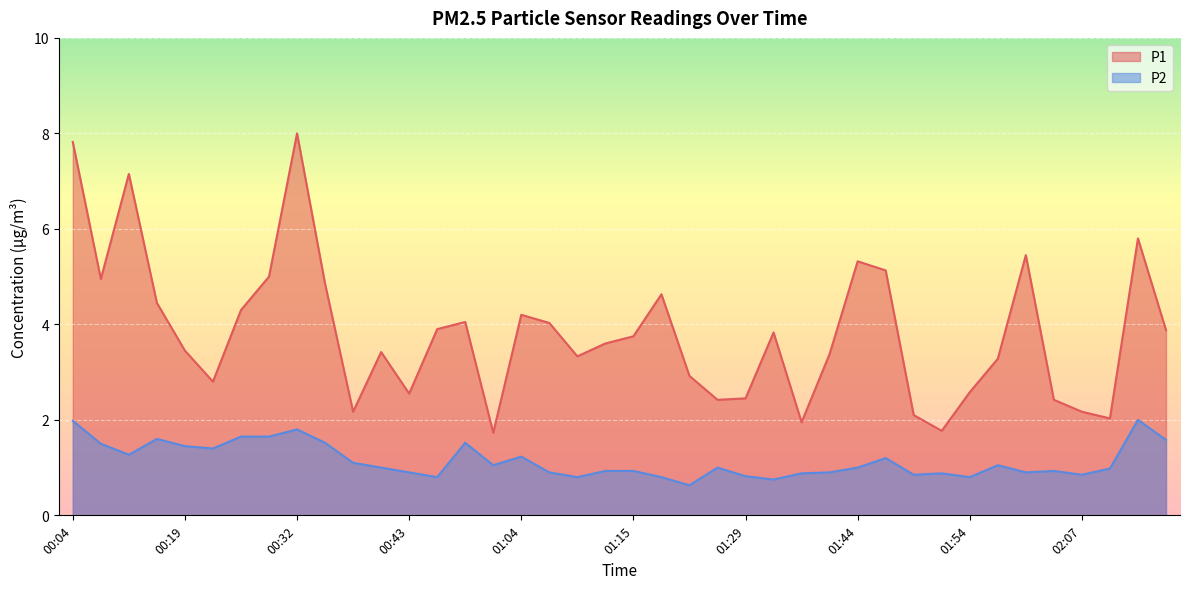

The value of P2 at 01:12 is 0.9. True or false?

True